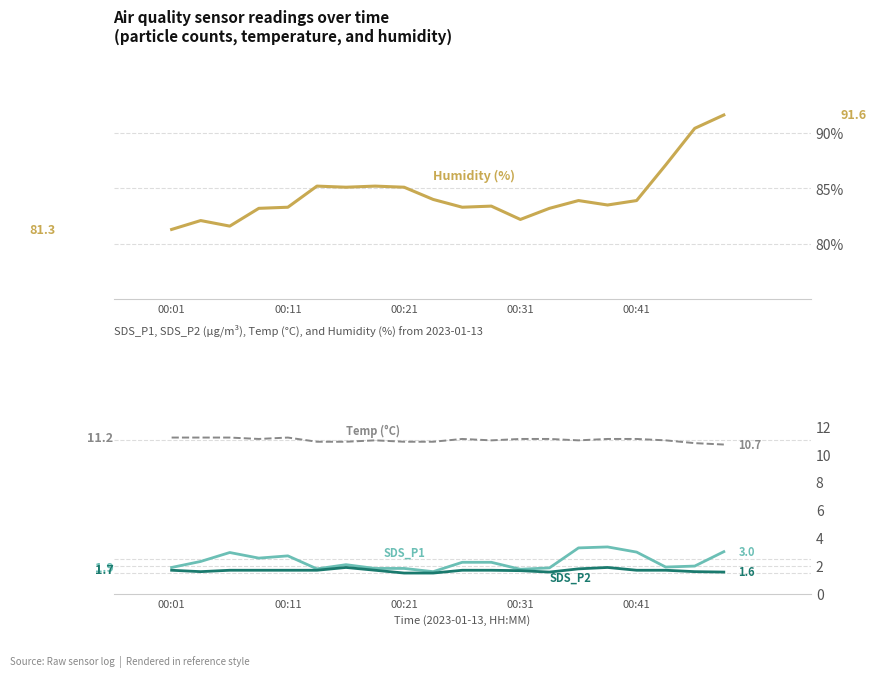

What is the difference between the second highest and minimum values in the Temp (°C) series?

0.5